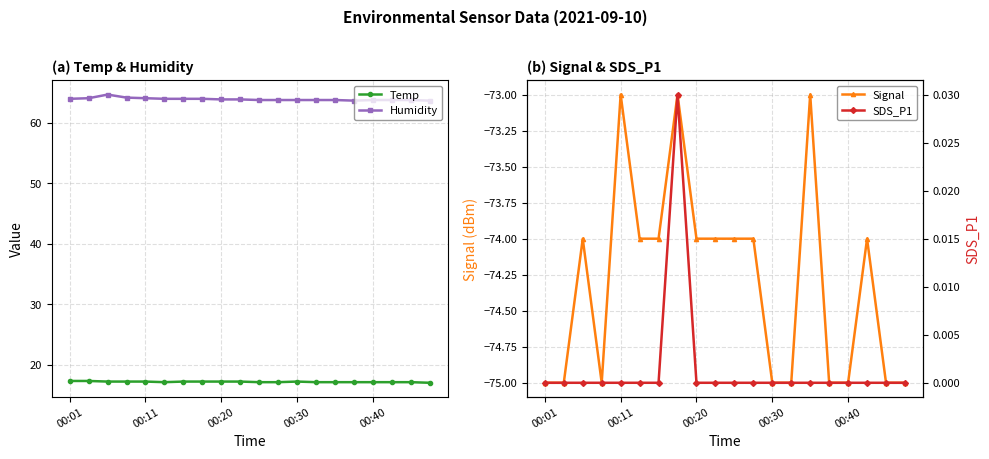

True or false: Temp and Humidity intersect in this chart.

False